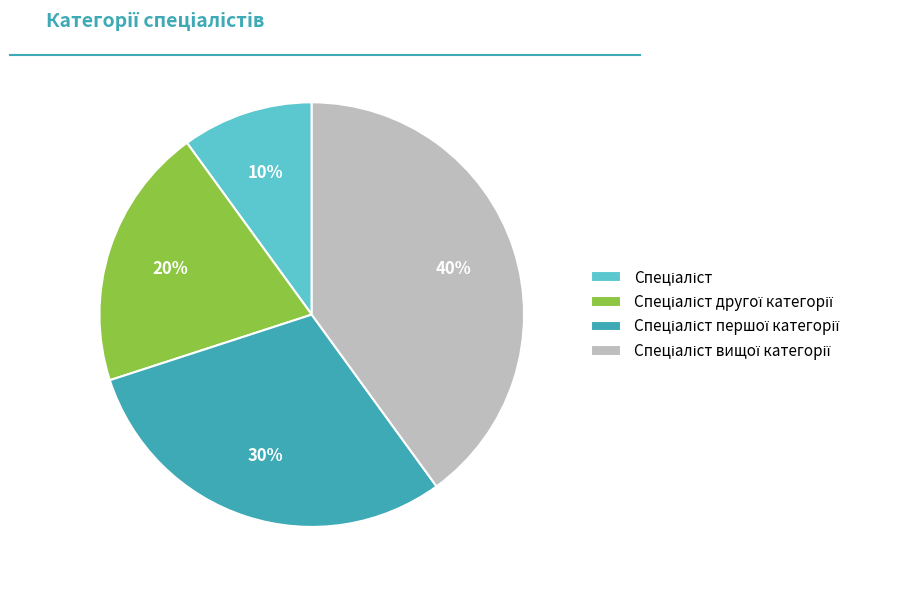

Does any single category account for the majority?

No